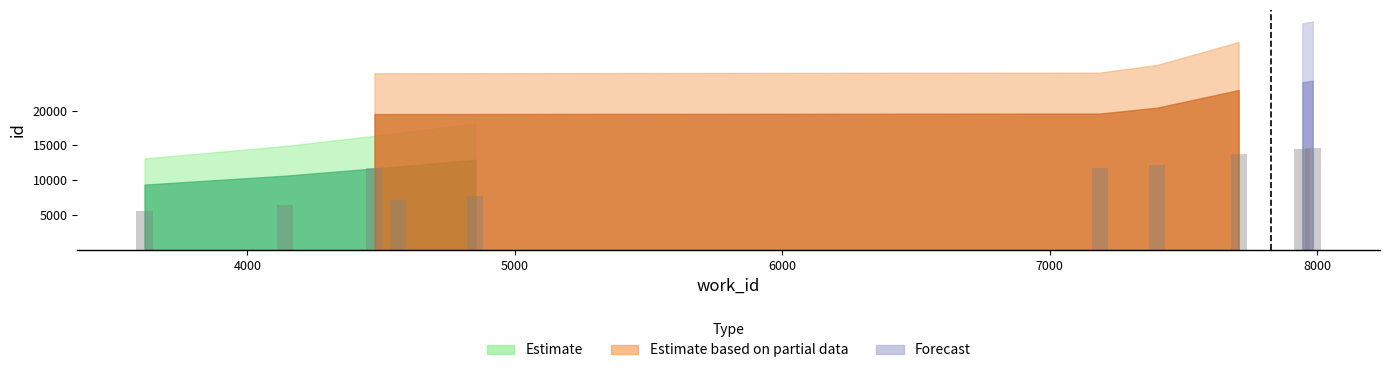

How many data points in Estimate based on partial data are above 12261?

2